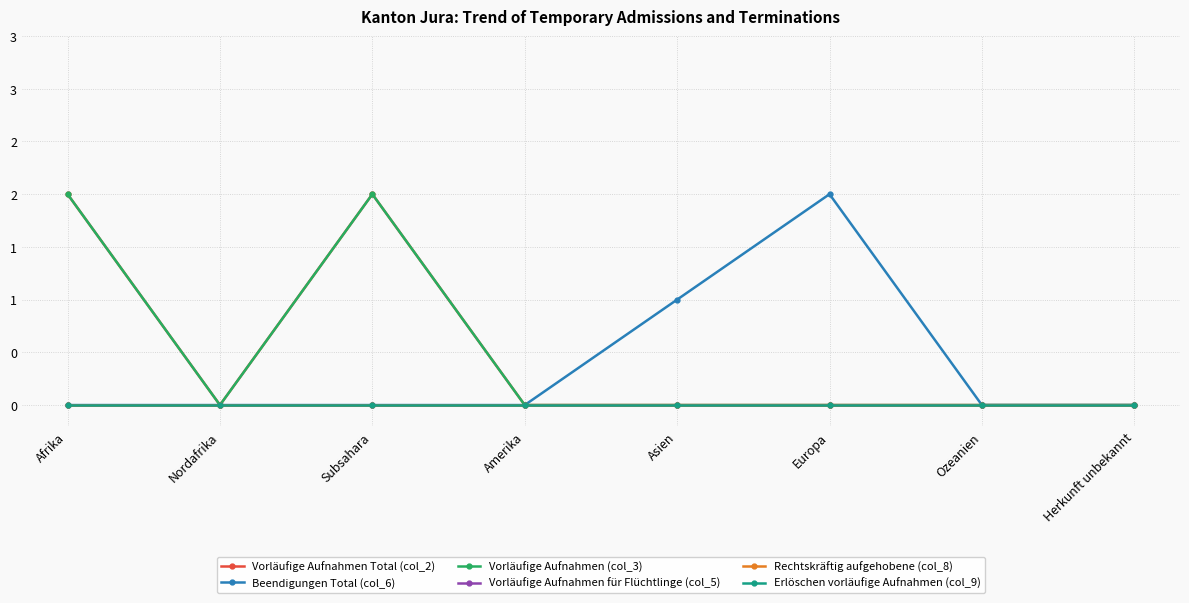

What is the highest value of the Vorläufige Aufnahmen (col_3) series?

2